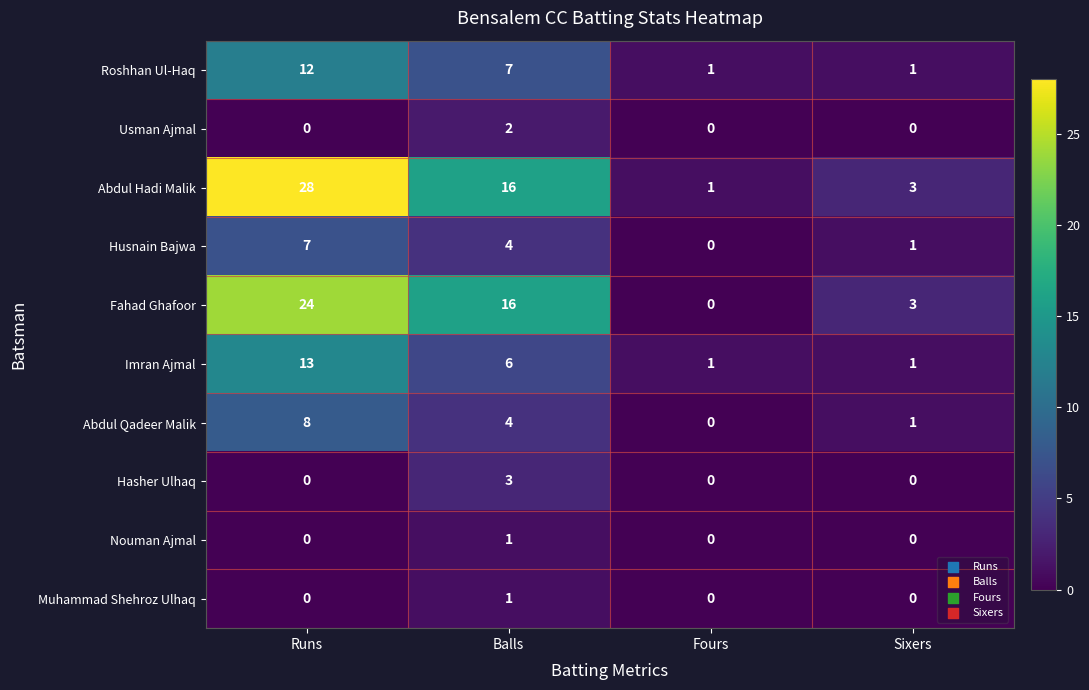

Is it true that Hasher Ulhaq equals -1 at Fours?

False